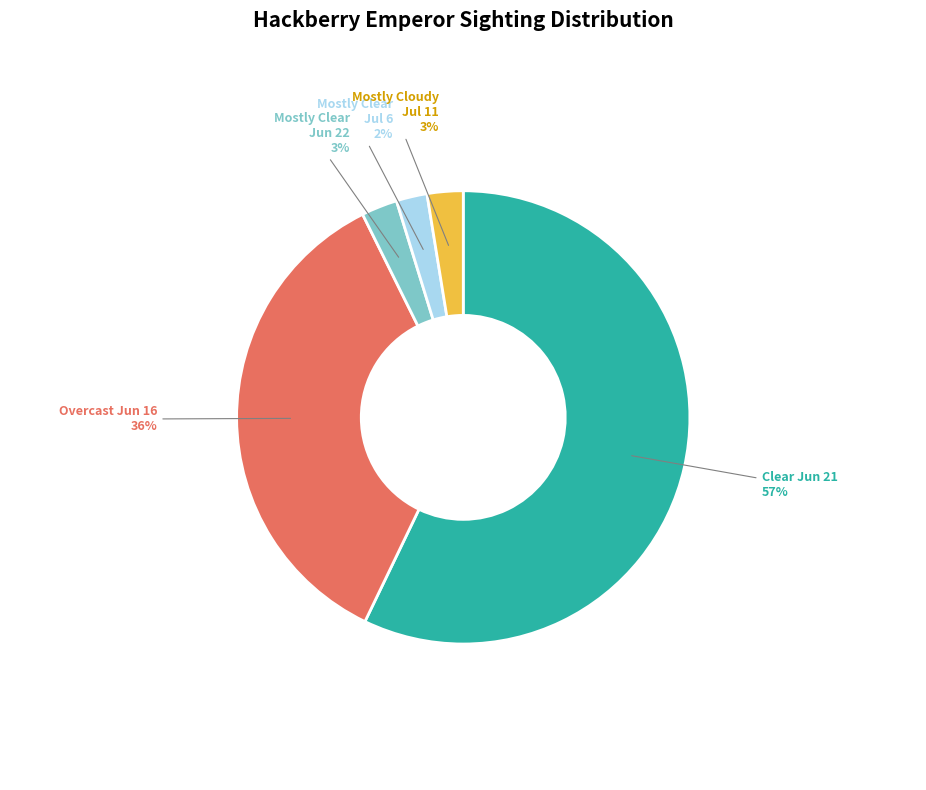

Do Clear Jun 21 and Mostly Cloudy Jul 11 together represent more than half of the pie?

Yes